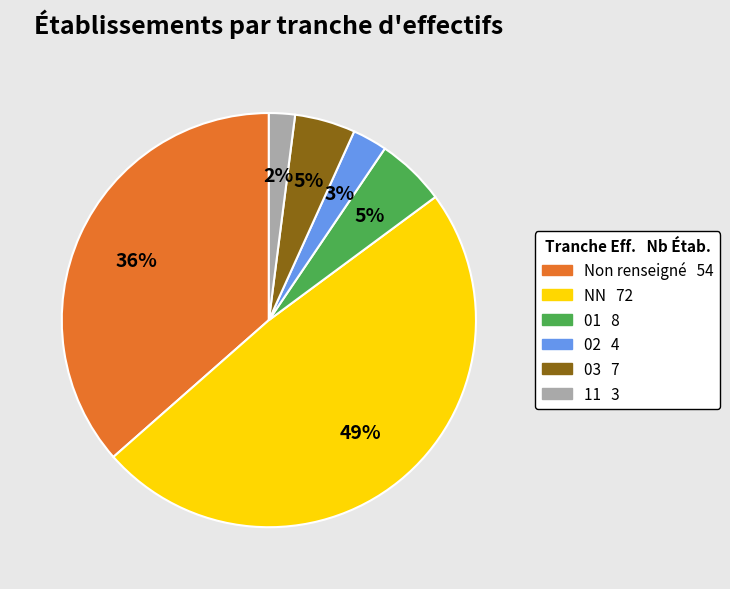

To the nearest percent, what is the average slice percentage?

17%